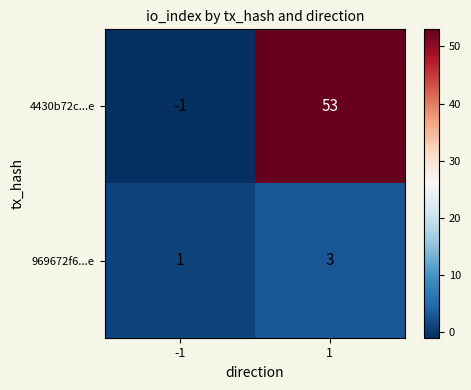

Is the value of 969672f6...e at 1 greater than the value of 4430b72c...e at 1?

No